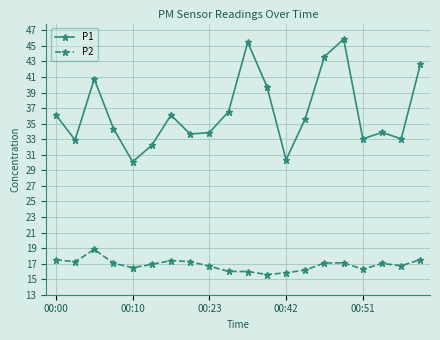

What is the value of the P1 point at the 1st from the left?

36.1